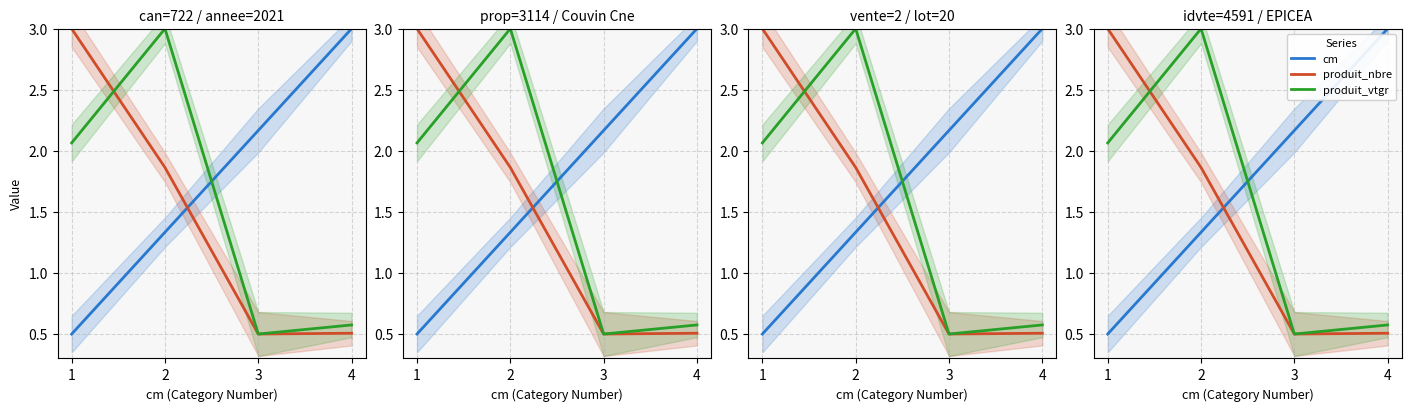

What is the spread (max minus min) of values at 4?

2.5